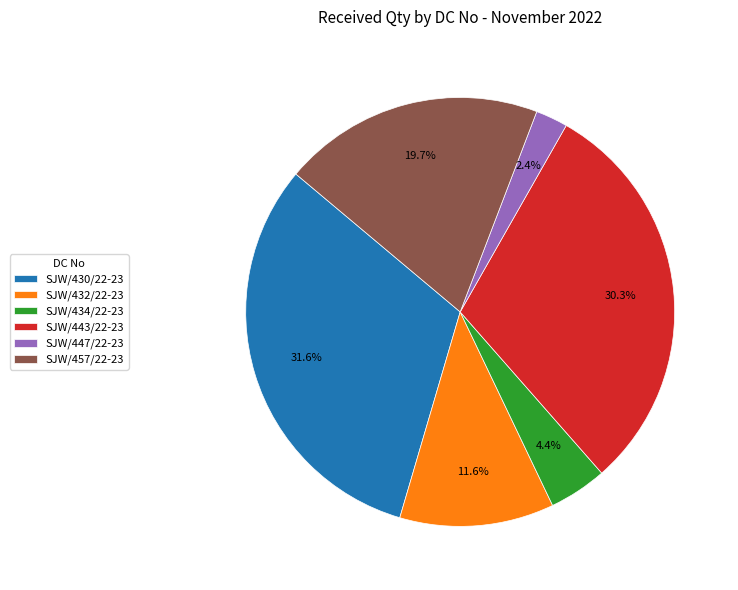

Which category has the smallest portion of the pie?

SJW/447/22-23